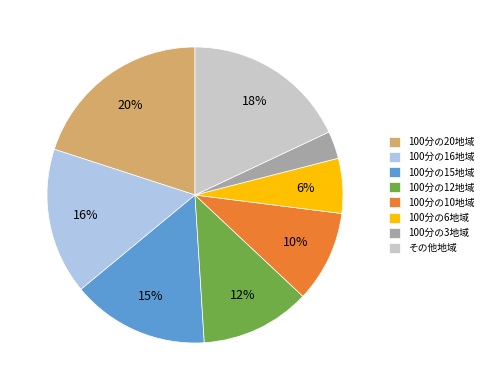

Which slice is the smallest?

100分の3地域